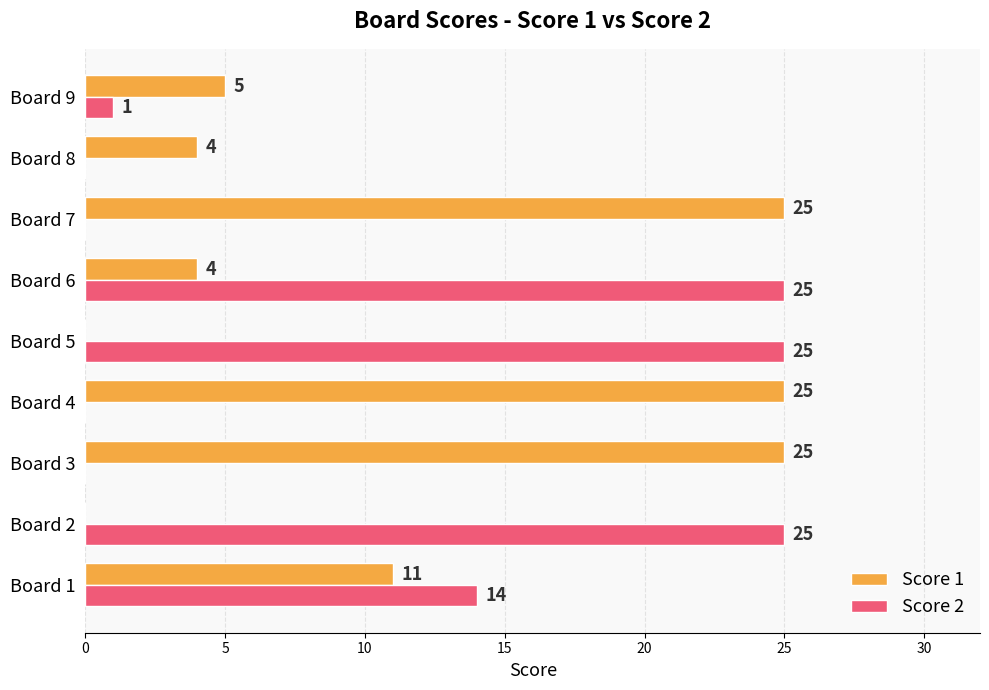

What is the maximum value shown in the chart?

25